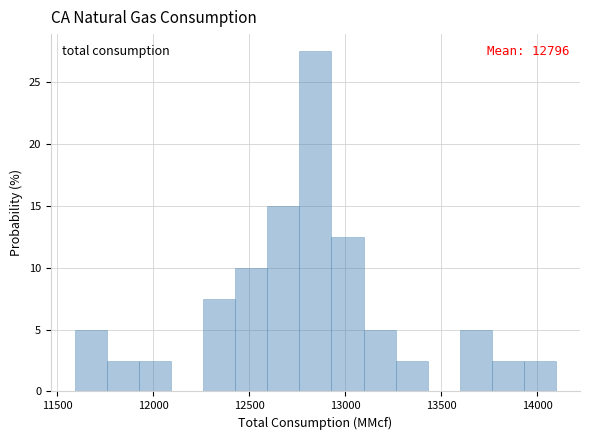

Read against the x-axis, roughly where is the centre of the tallest bar?

12850